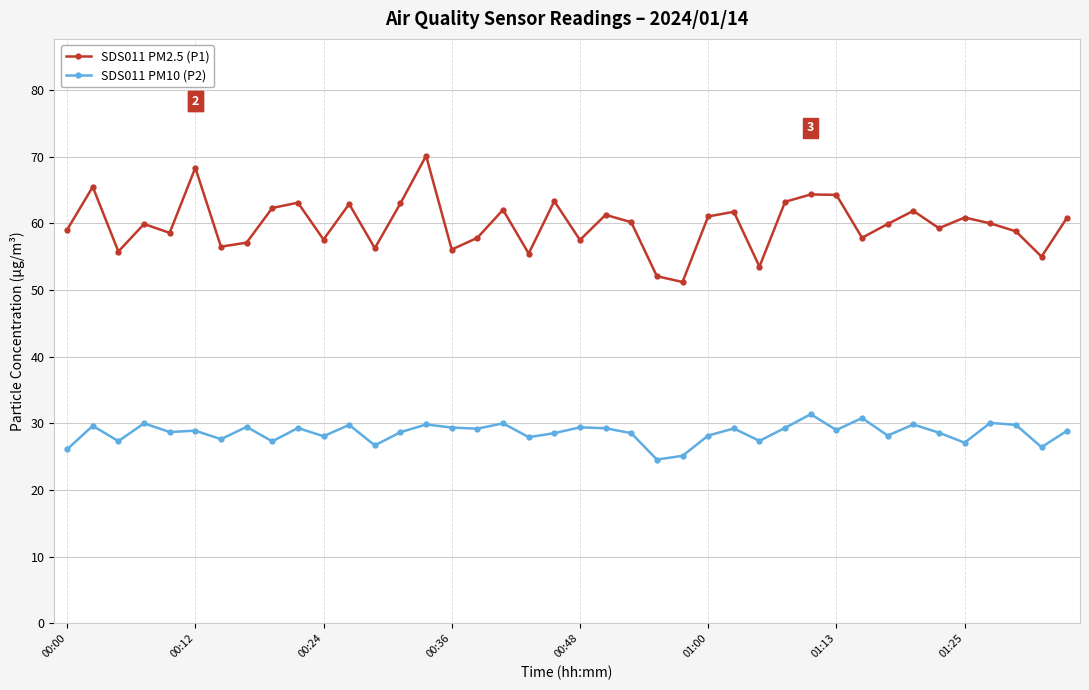

True or false: SDS011 PM10 (P2) has more than 2 interior local peaks.

True